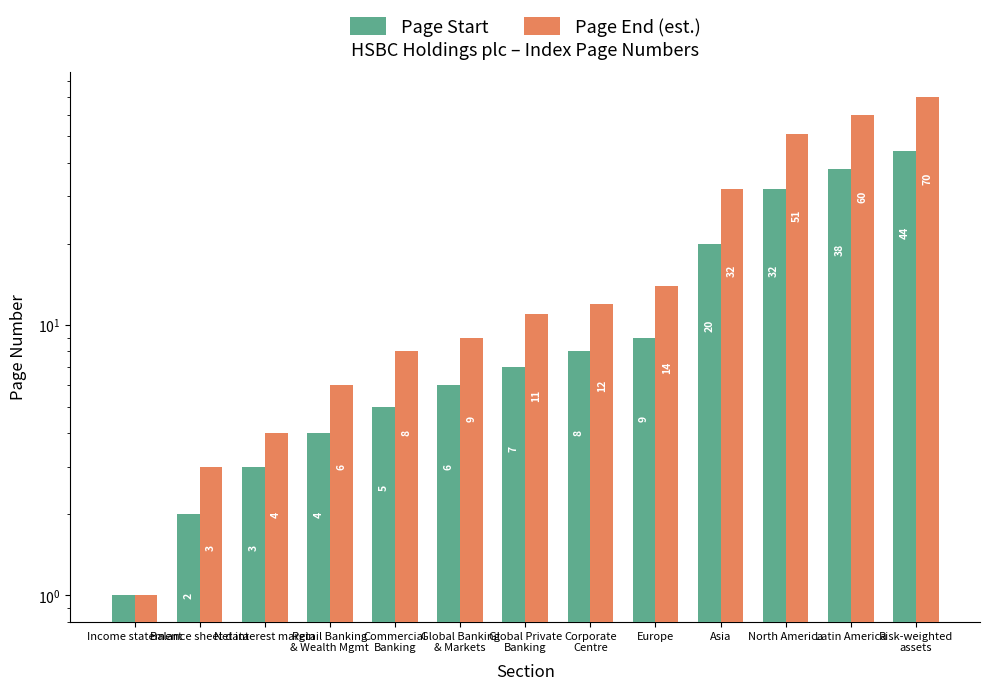

What is the minimum value shown in the chart?

1